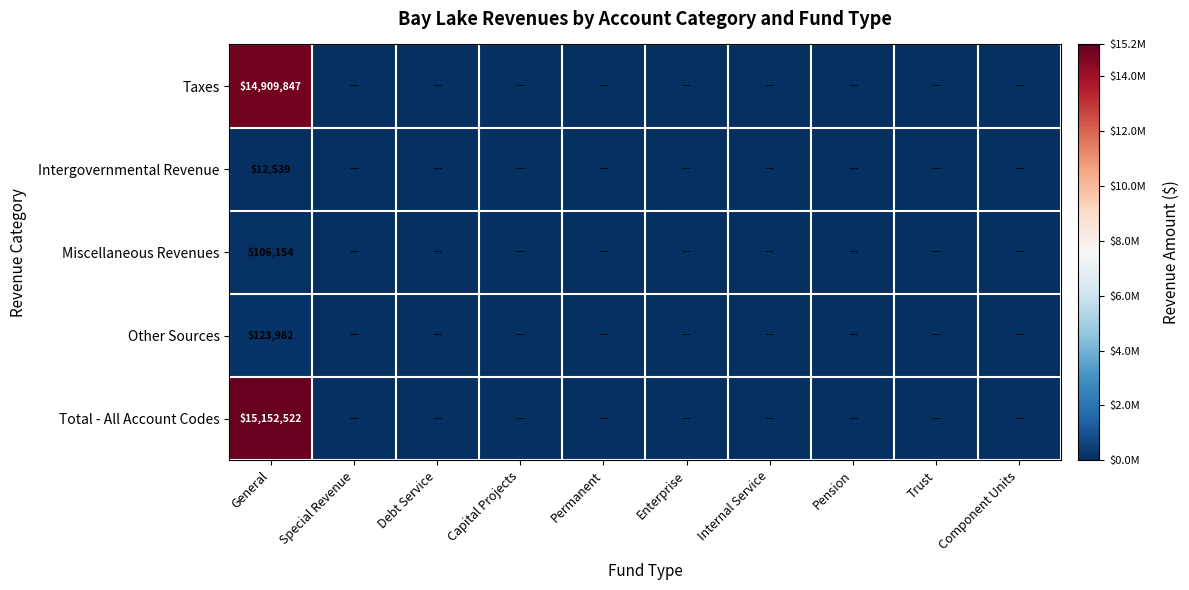

Rank the series at General from lowest to highest value.

Intergovernmental Revenue, Miscellaneous Revenues, Other Sources, Taxes, Total - All Account Codes